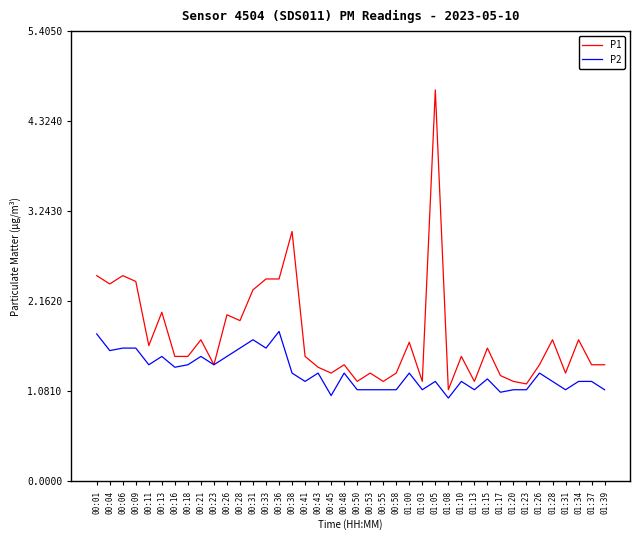

What is the sum of all P1 values?

69.6